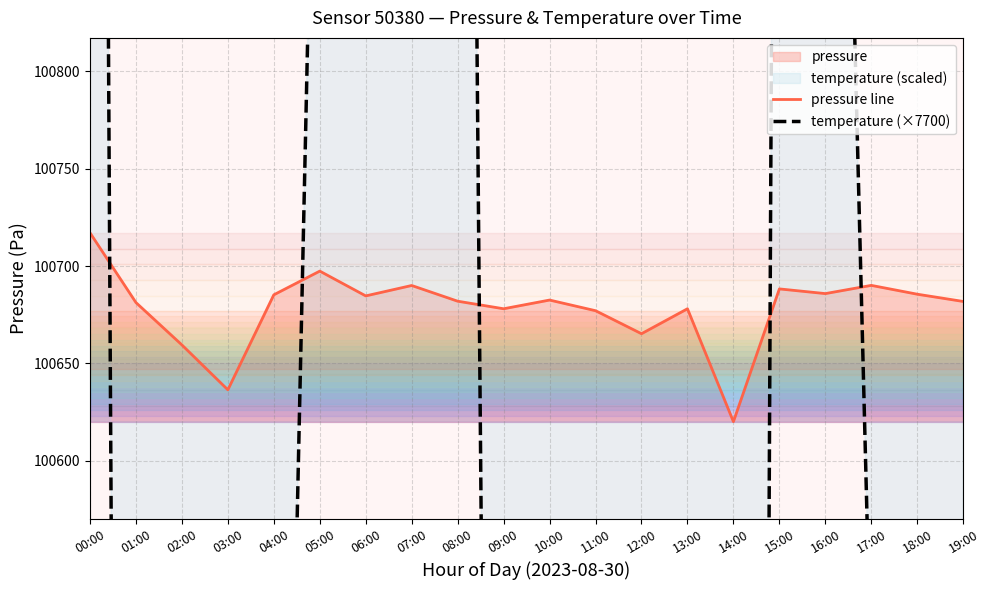

Which series changed the most between 02:00 and 05:00?

temperature (×7700)